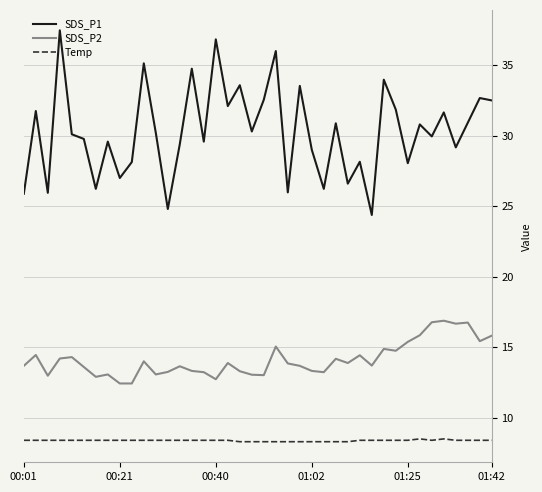

Rank the series by their average value, from lowest to highest.

Temp, SDS_P2, SDS_P1